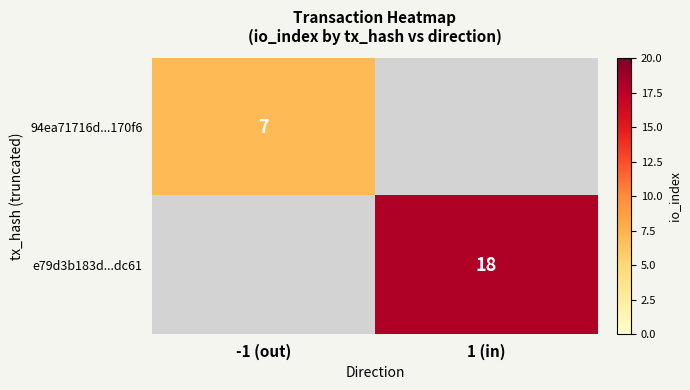

The e79d3b183d...dc61 series shows 10 at 1 (in). True or false?

False